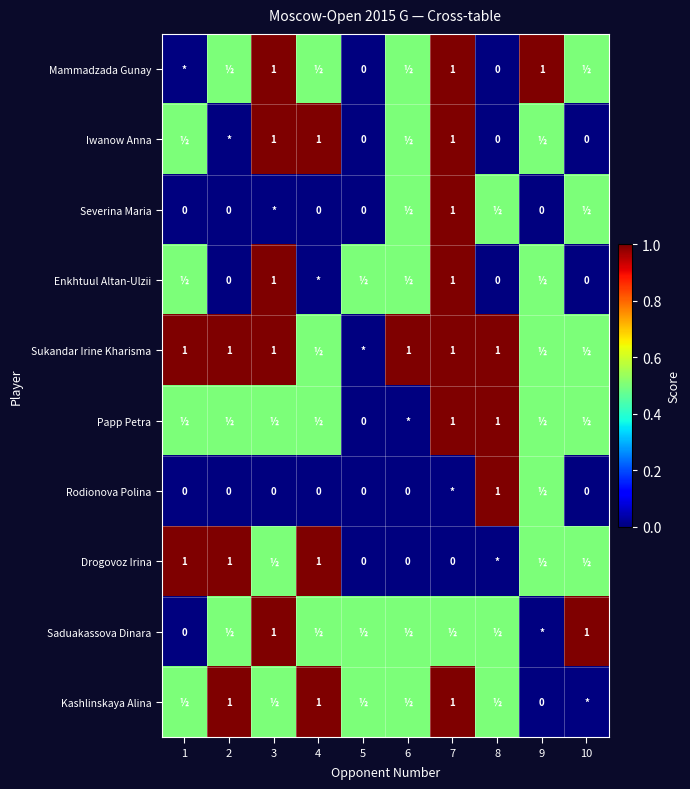

True or false: Mammadzada Gunay has a value of 1.0 at 7.

True